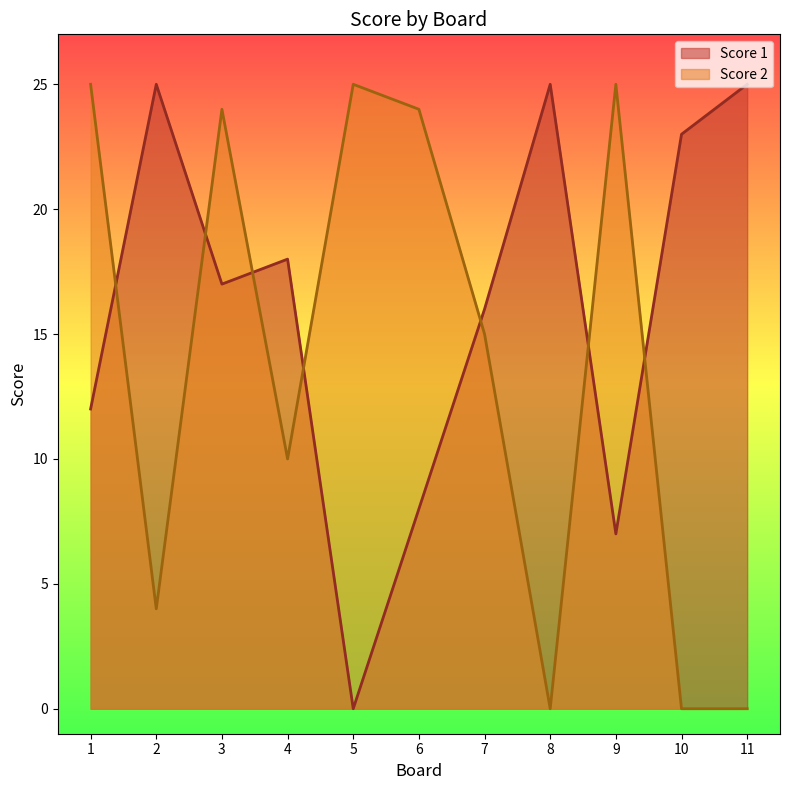

List the labels in order of Score 1 value, largest first.

2, 8, 11, 10, 4, 3, 7, 1, 6, 9, 5